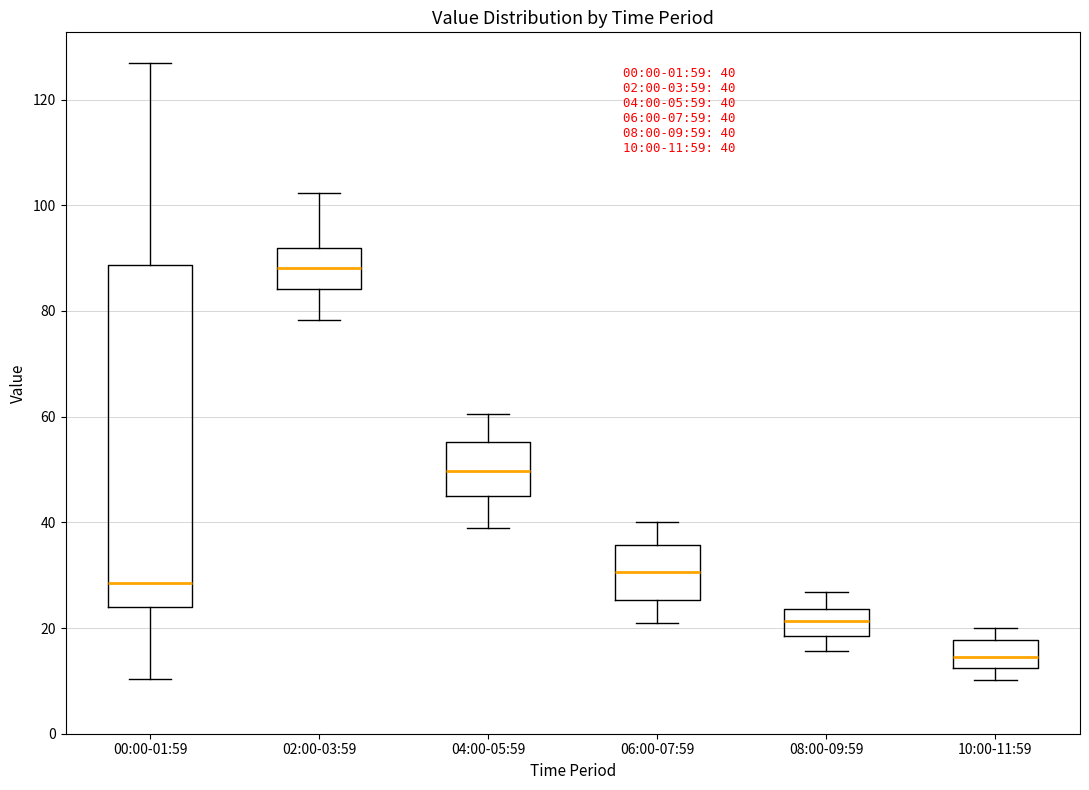

Which box is the tallest, from its lower edge to its upper edge?

00:00-01:59